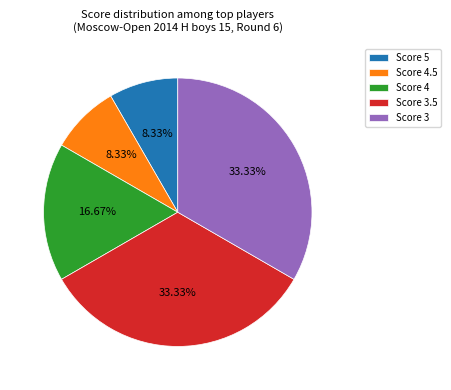

Count the number of slices in the pie.

5